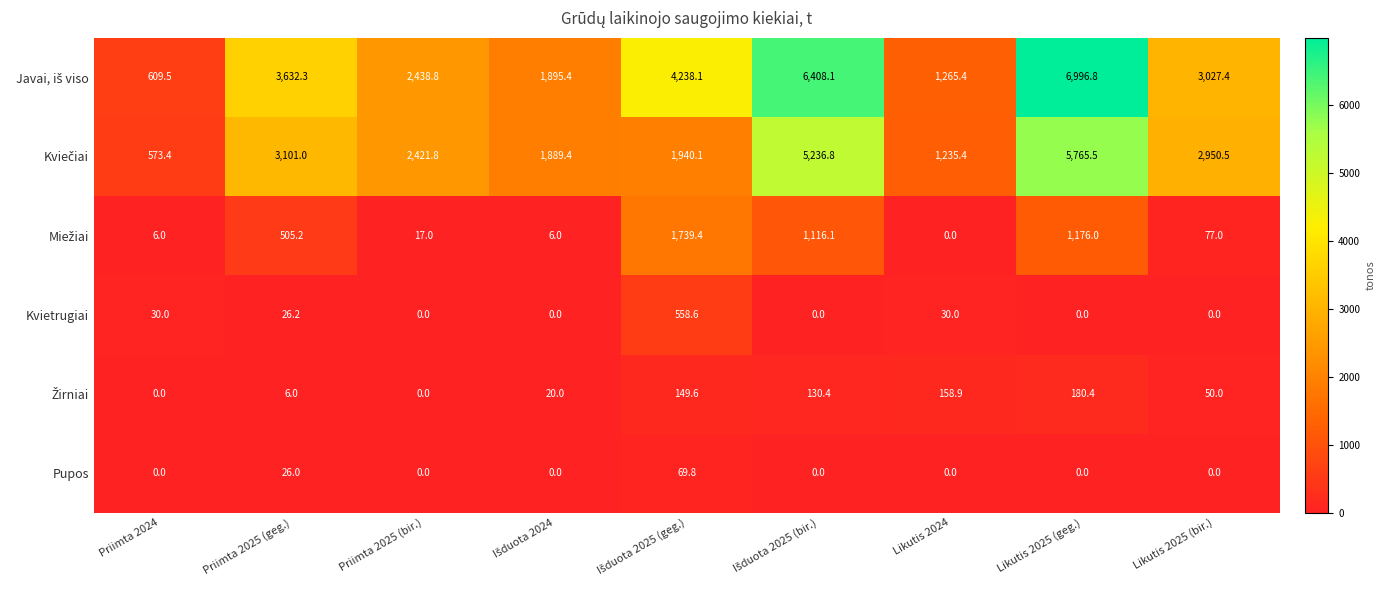

The value of Kvietrugiai at Priimta 2024 is 30.0. True or false?

True